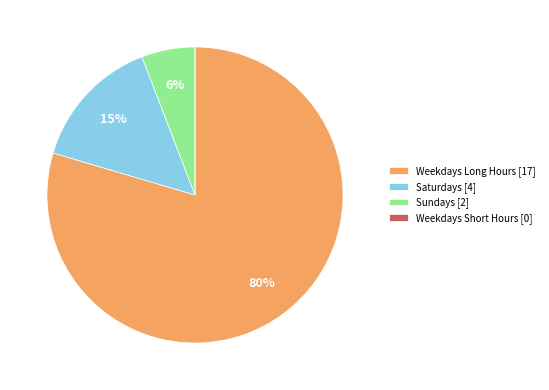

What is the largest slice in the pie chart?

Weekdays Long Hours [17]